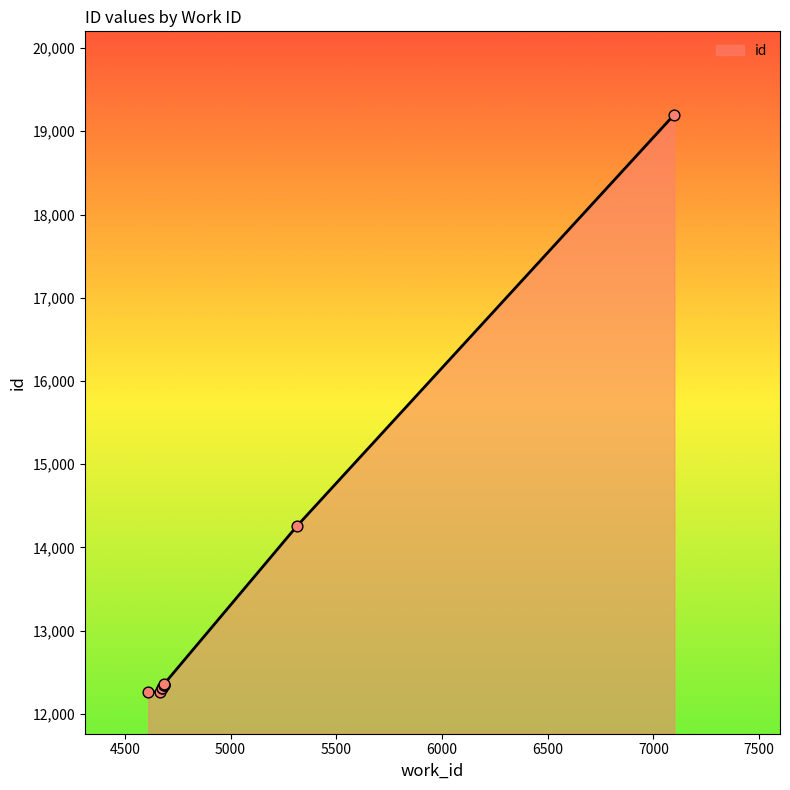

Which has a higher value, 7099 or 4684?

7099